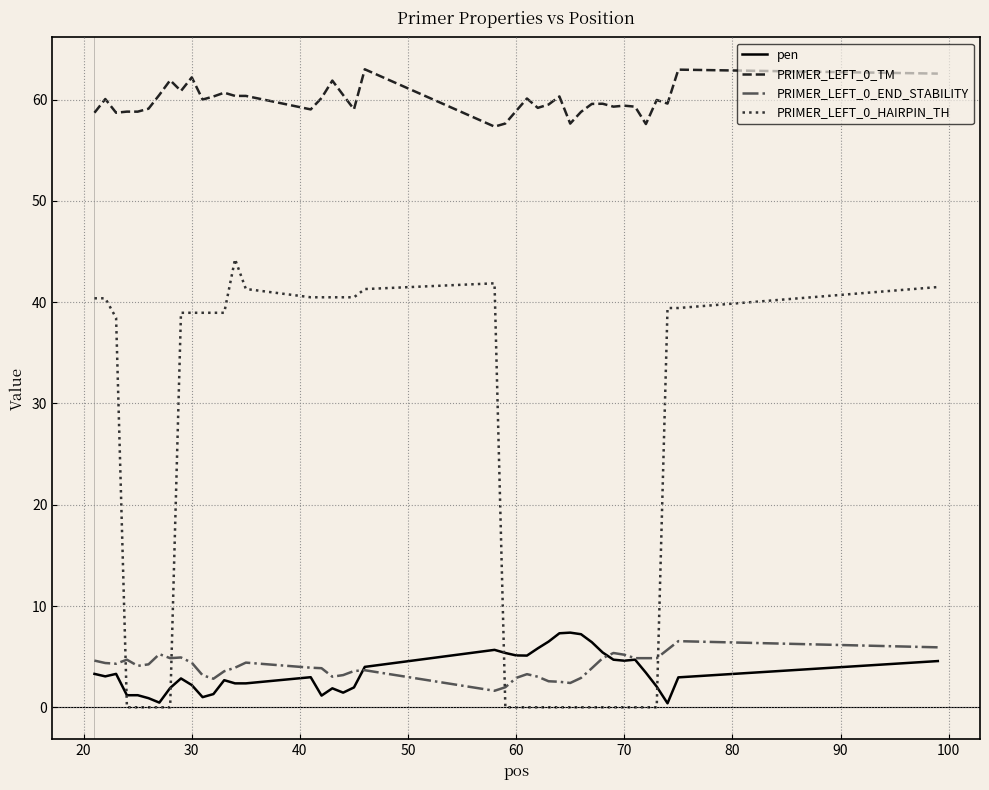

What is the highest value of the PRIMER_LEFT_0_HAIRPIN_TH series?

44.2